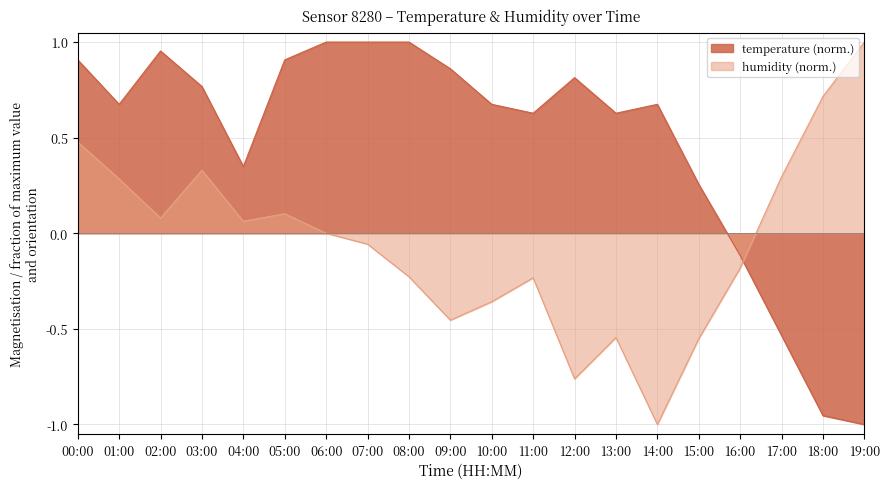

What are all the series names shown in the legend?

temperature (norm.), humidity (norm.)